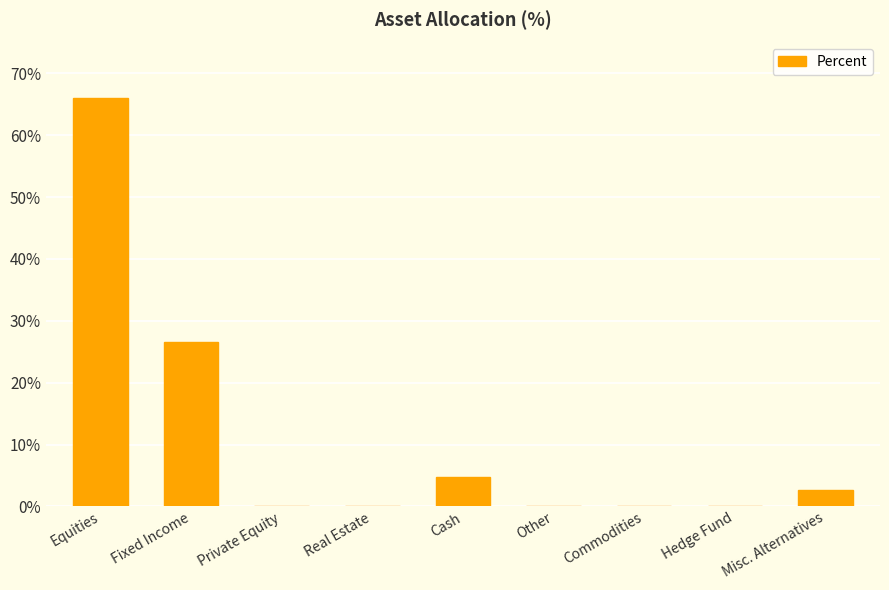

Reading right to left, extract all data points from this chart.

2.7	0.0	0.0	0.0	4.7	0.0	0.0	26.6	66.0